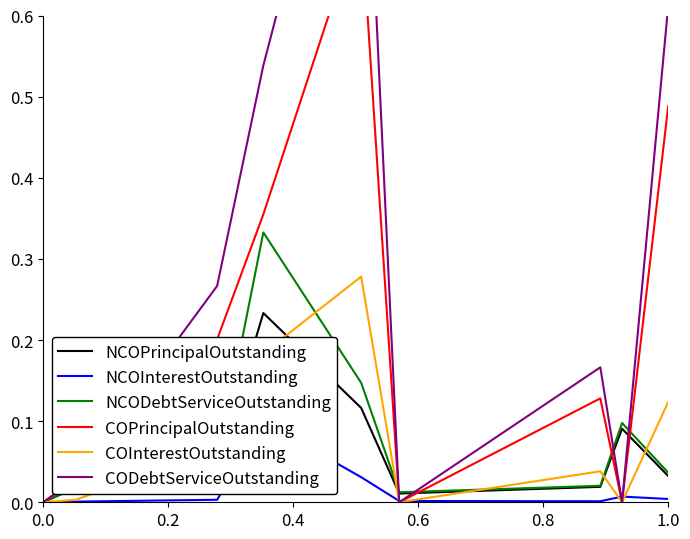

Is the value of NCOPrincipalOutstanding at 0.0 greater than the value of NCODebtServiceOutstanding at 1.0?

No